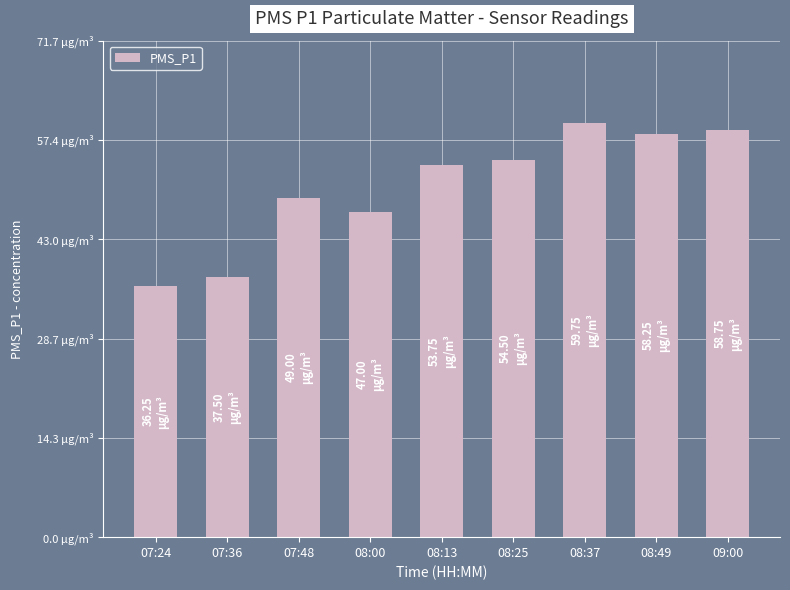

Are the bars horizontal?

No